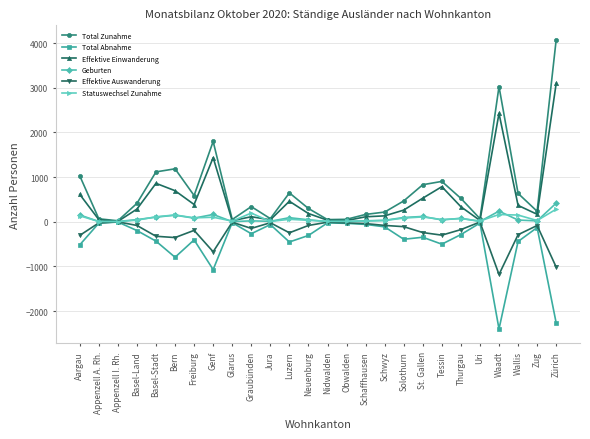

What value does the Geburten series have at Zug, to the nearest 10?

20